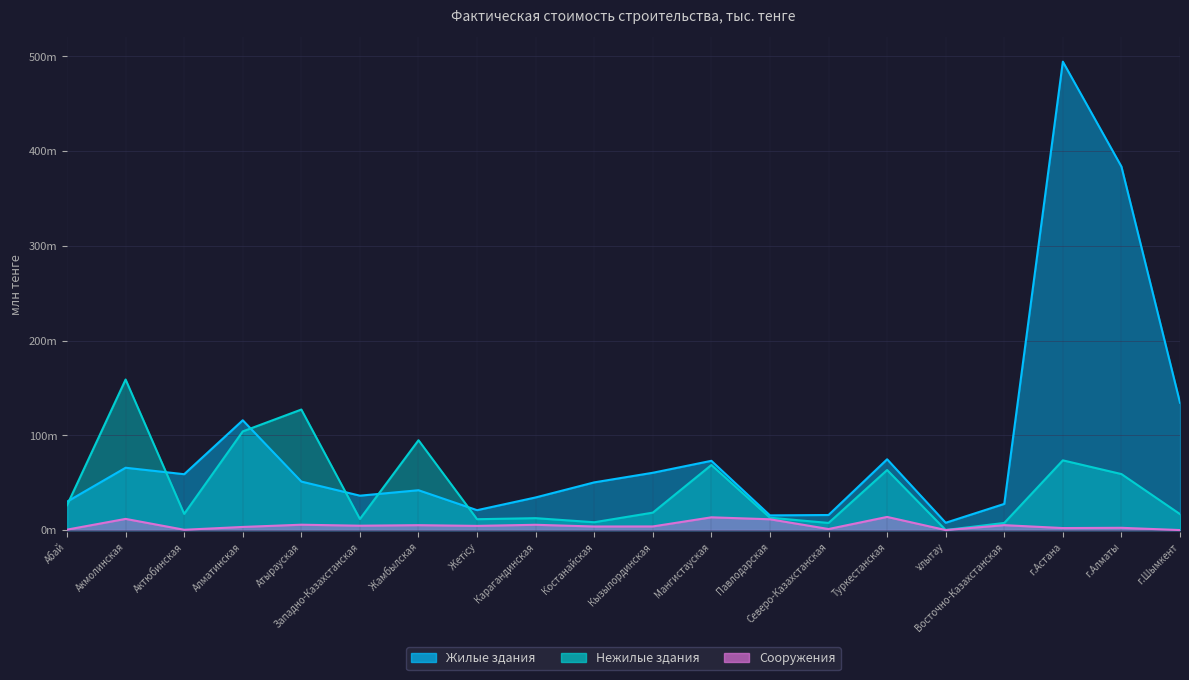

How many lines are shown in the chart?

3